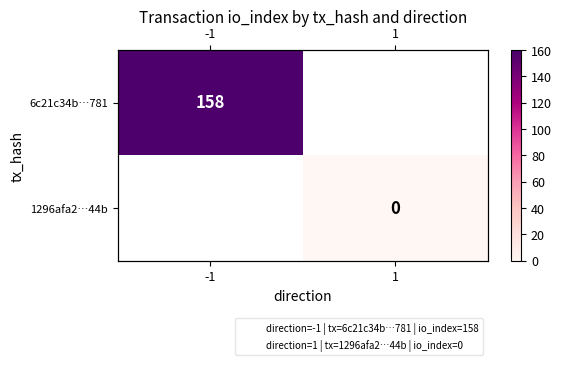

Rank the series by their average value, from lowest to highest.

6c21c34b…781, 1296afa2…44b